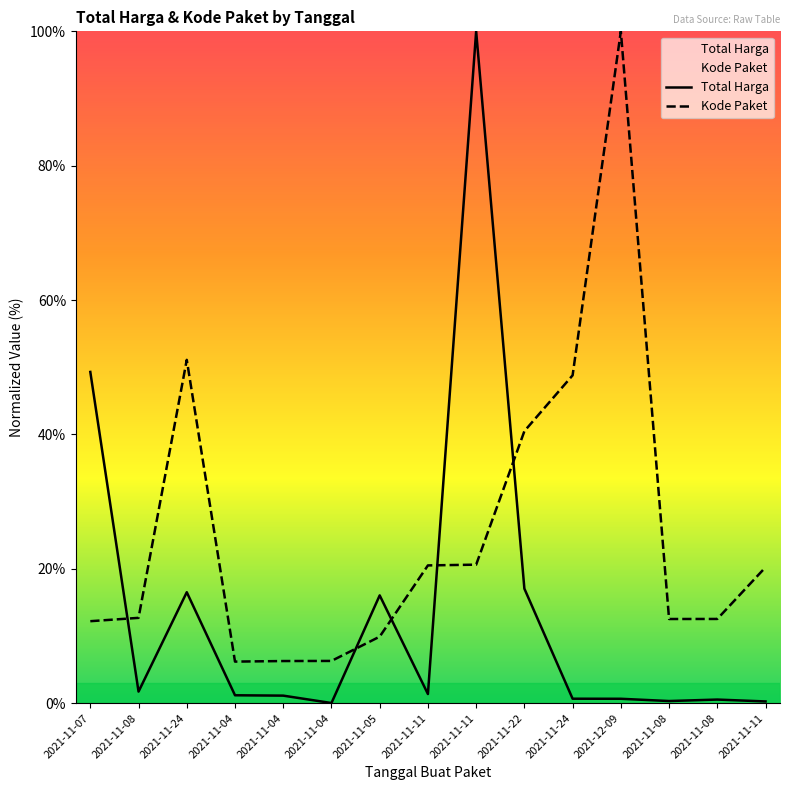

Between 2021-11-11 and 2021-11-11, which series saw the biggest shift?

Total Harga